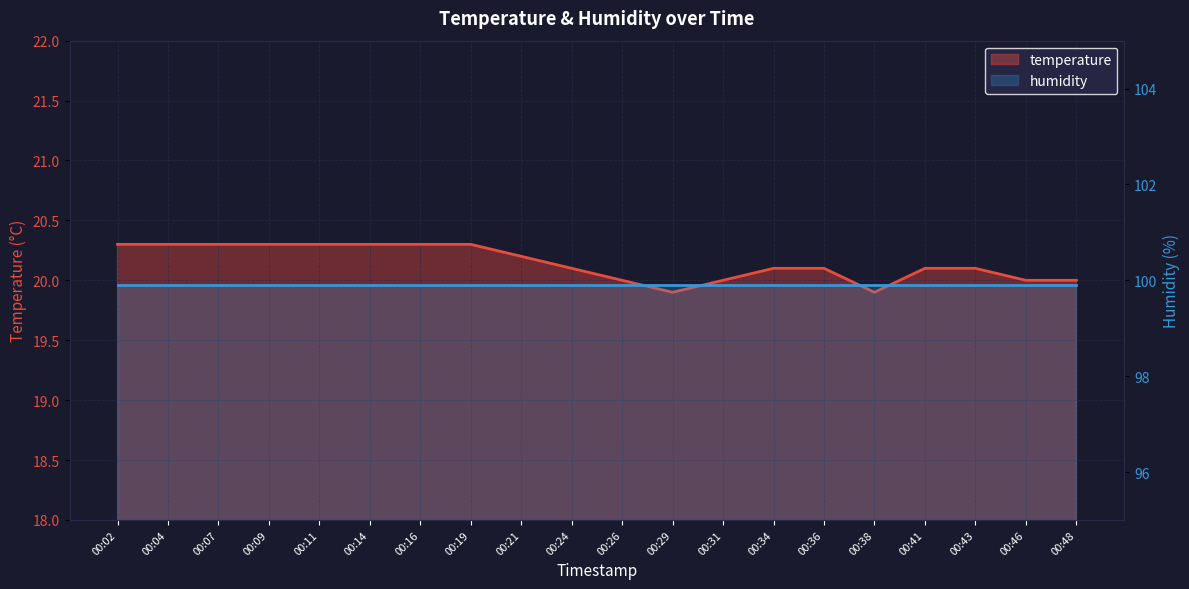

What is the value of the 13th point from the left?

20.0